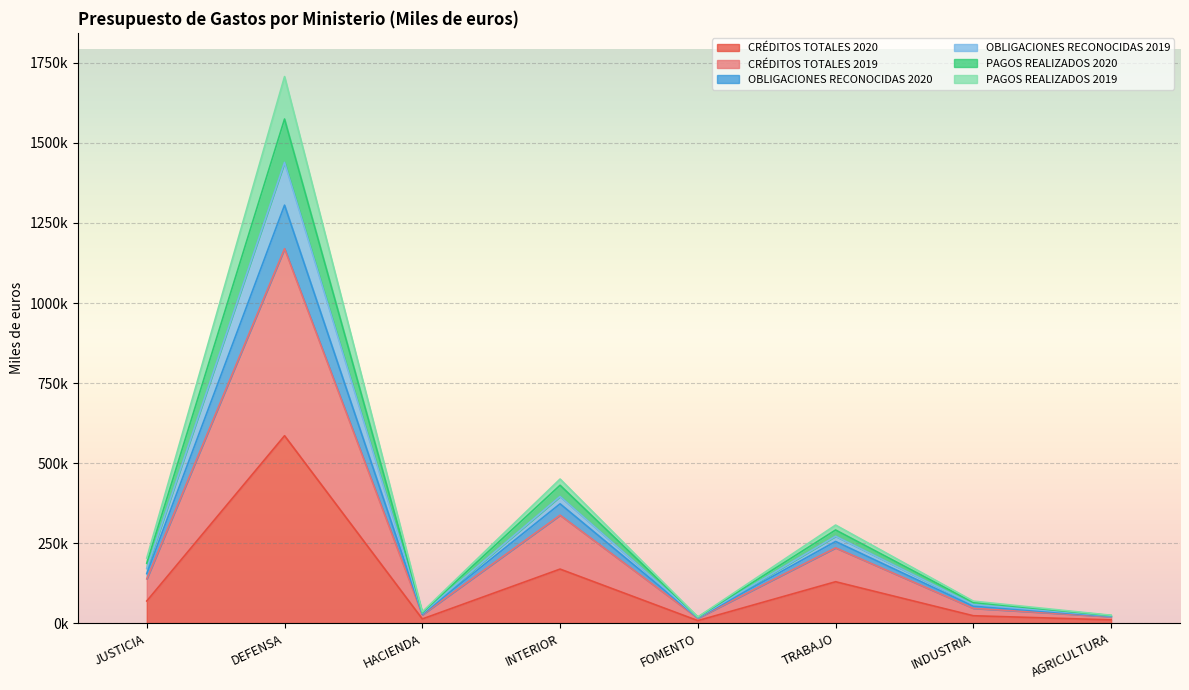

True or false: PAGOS REALIZADOS 2019 and PAGOS REALIZADOS 2020 cross at least once.

False